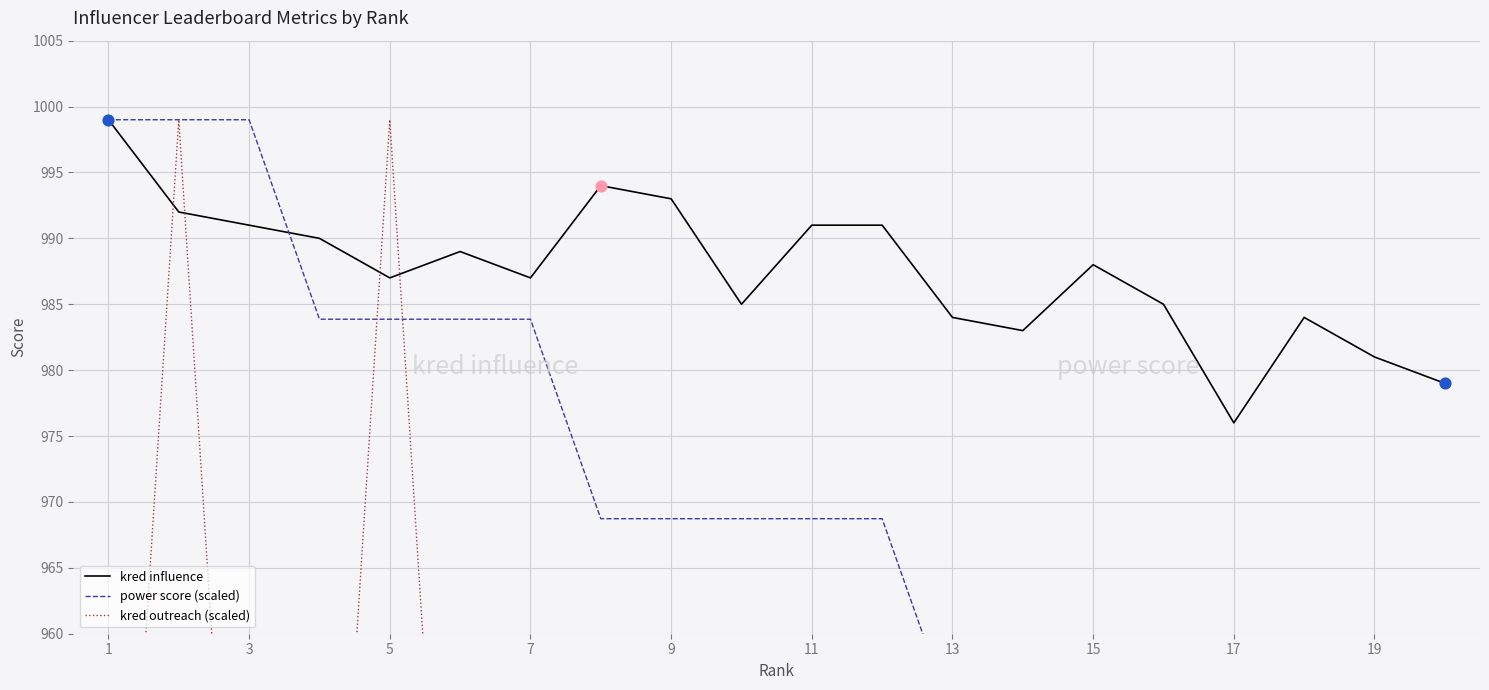

What are all the series names shown in the legend?

kred influence, power score (scaled), kred outreach (scaled)